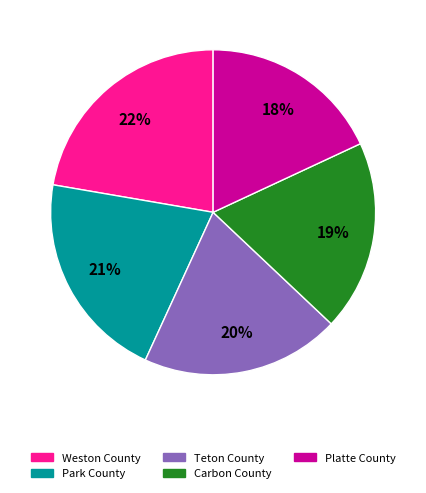

What is the smallest slice in the pie chart?

Platte County